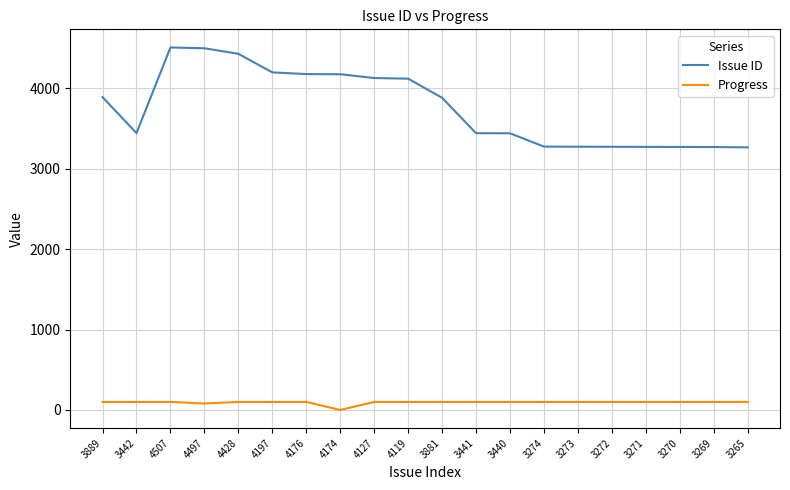

True or false: Issue ID has a value of 5501 at 4197.

False